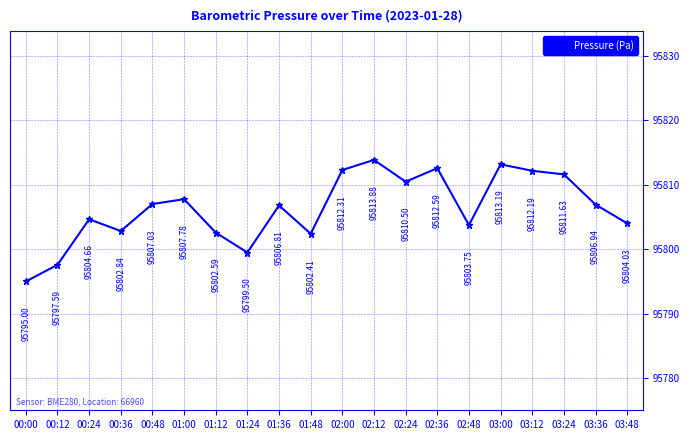

Which category has the highest value across all series?

02:12